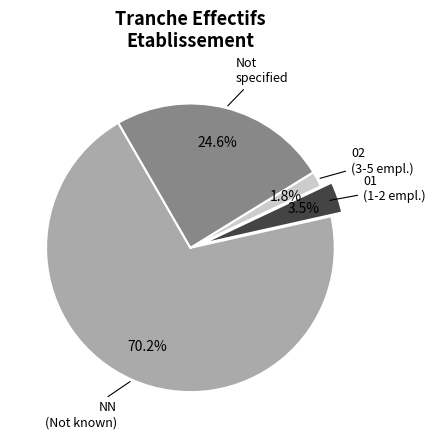

Which slice is the smallest?

02